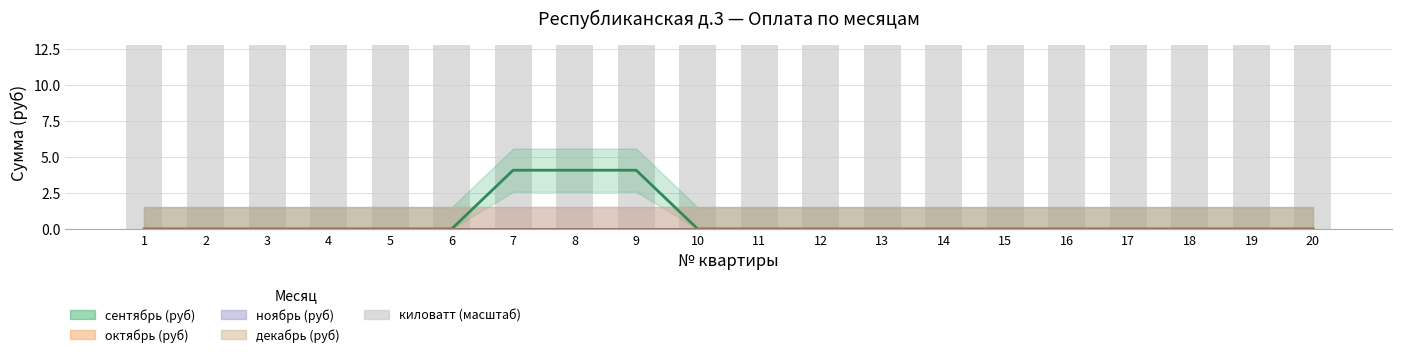

Which label corresponds to the largest value in the chart?

7